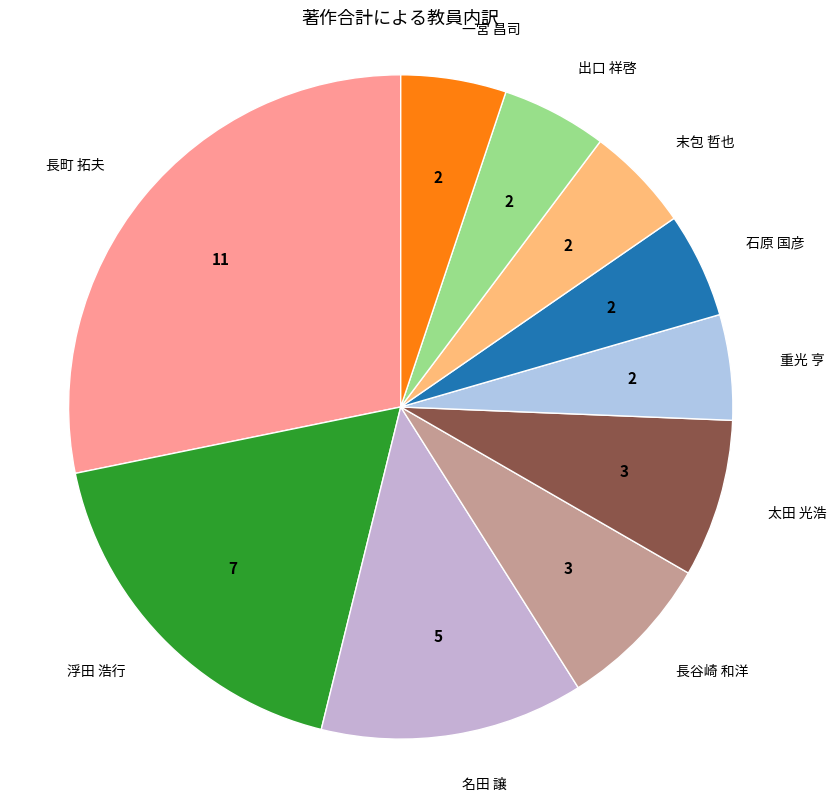

Which slice is the largest?

長町 拓夫